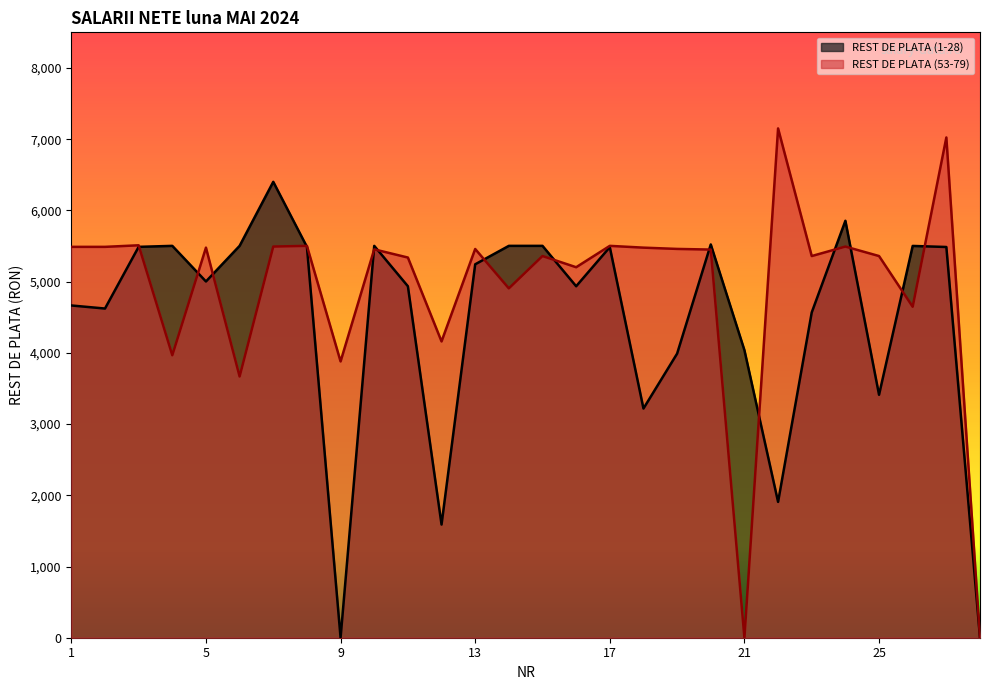

Does the chart display data point markers on the line(s)?

No